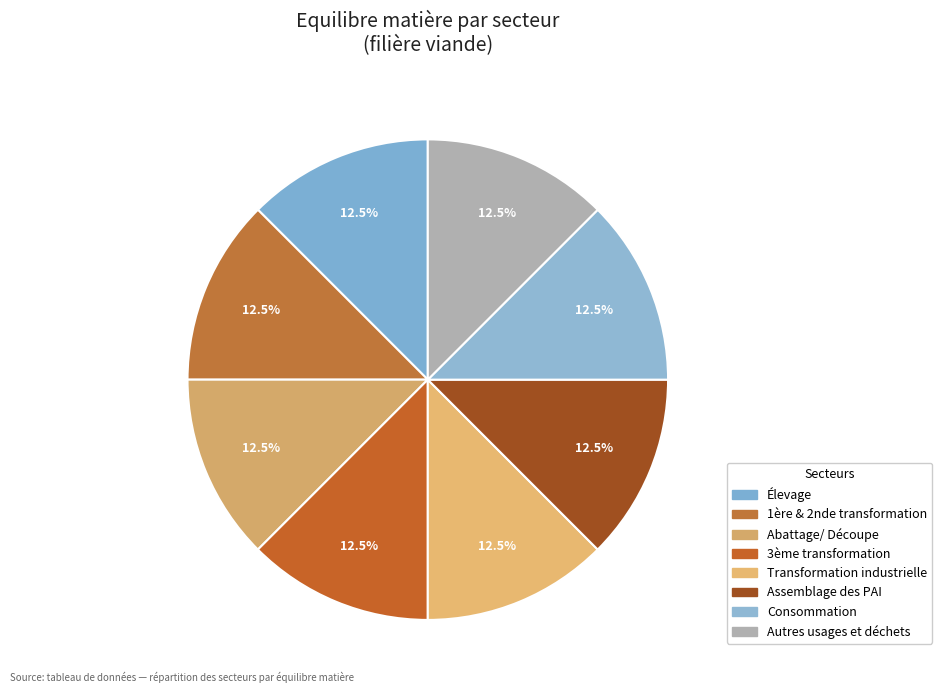

How many segments does this pie chart have?

8